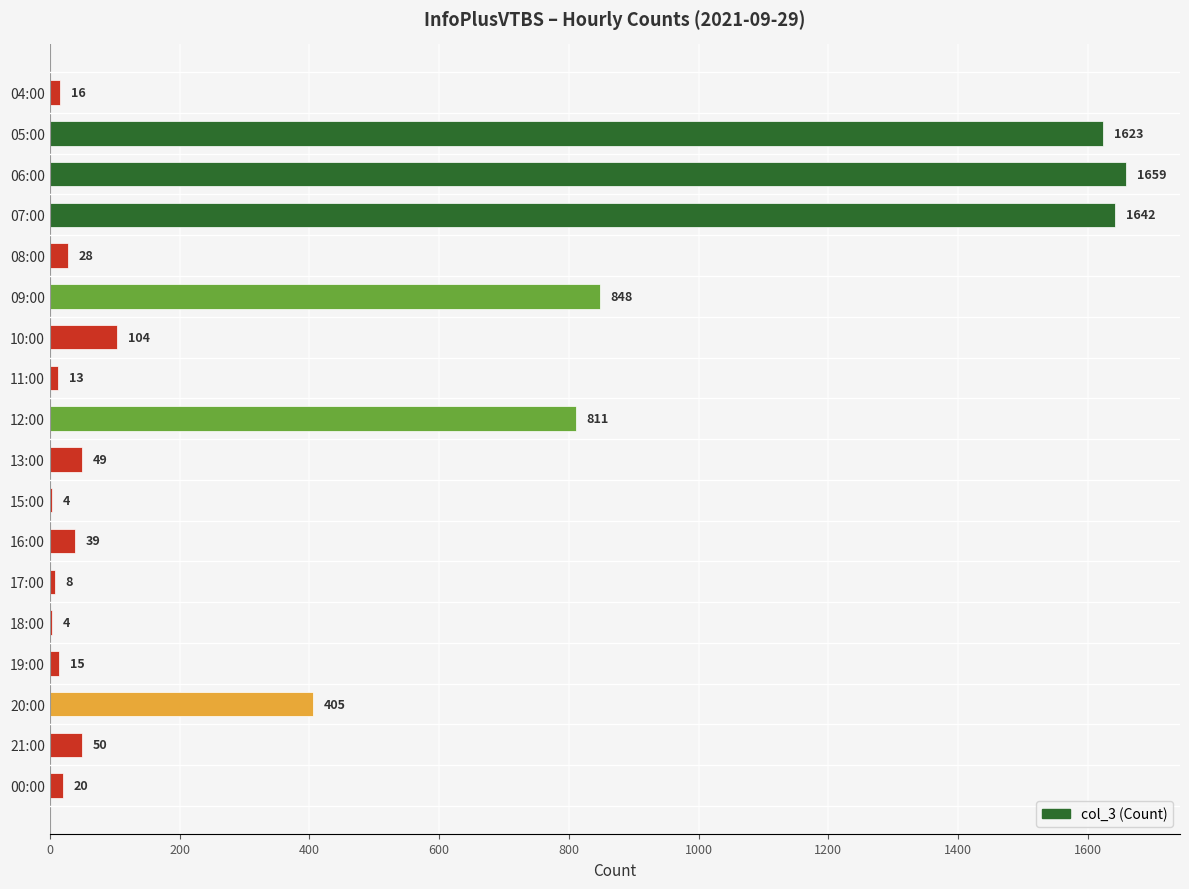

What is the change in value from 19:00 to 00:00?

+5